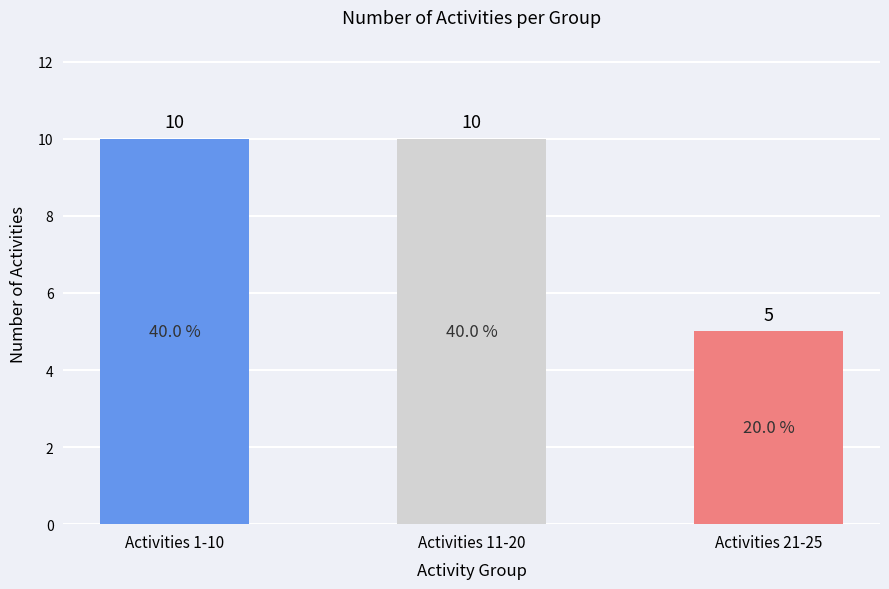

The chart shows a value of 2 at Activities 21-25. True or false?

False